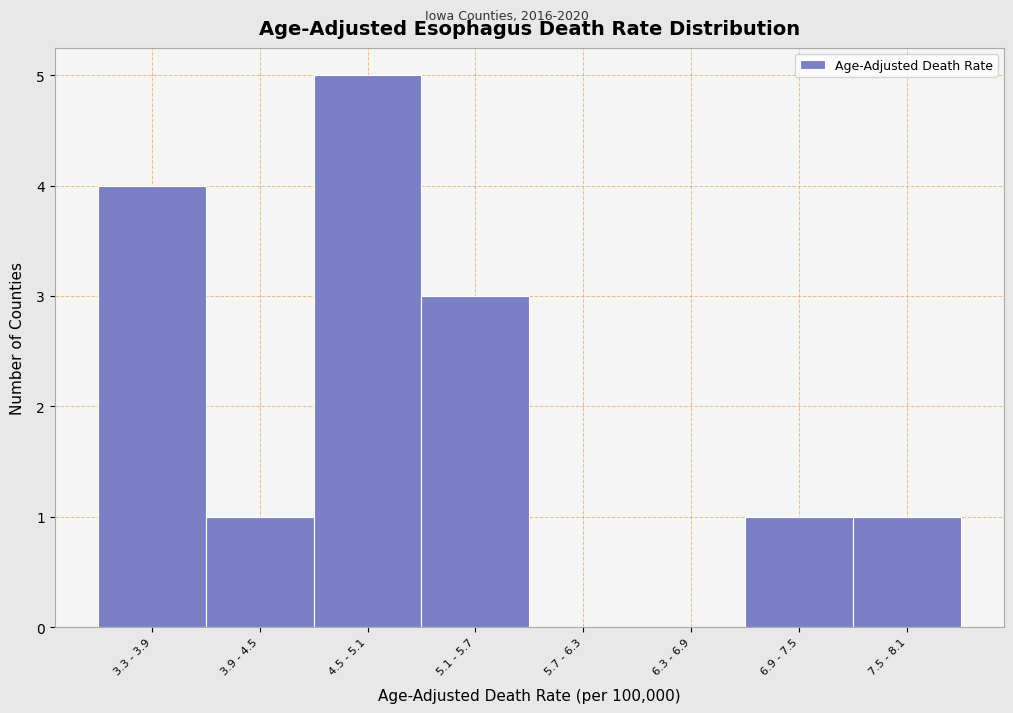

Reading left to right, what are all the values shown in this chart?

3.3 - 3.9=4	3.9 - 4.5=1	4.5 - 5.1=5	5.1 - 5.7=3	5.7 - 6.3=0	6.3 - 6.9=0	6.9 - 7.5=1	7.5 - 8.1=1